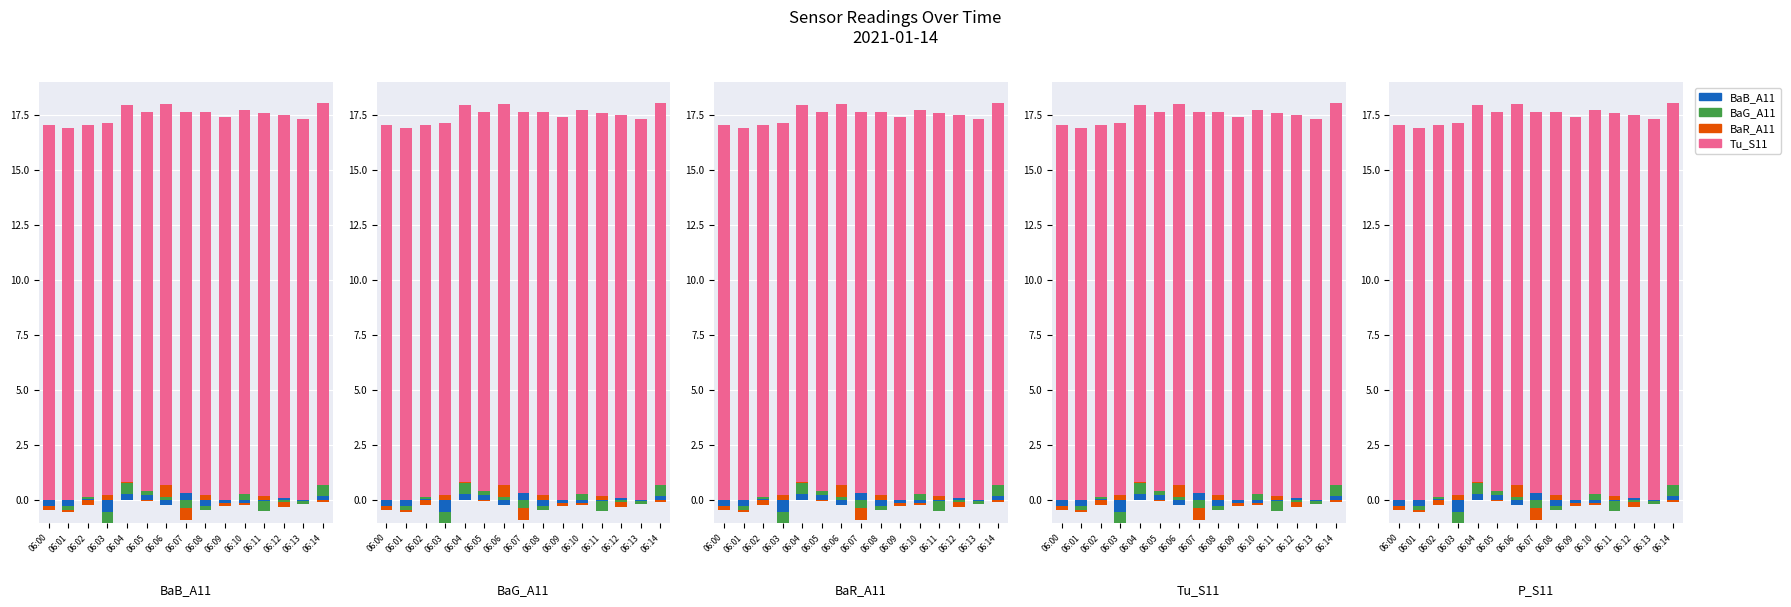

Rank the categories by BaB_A11 value from highest to lowest.

06:07, 06:04, 06:05, 06:14, 06:12, 06:02, 06:00, 06:01, 06:03, 06:06, 06:08, 06:09, 06:10, 06:11, 06:13